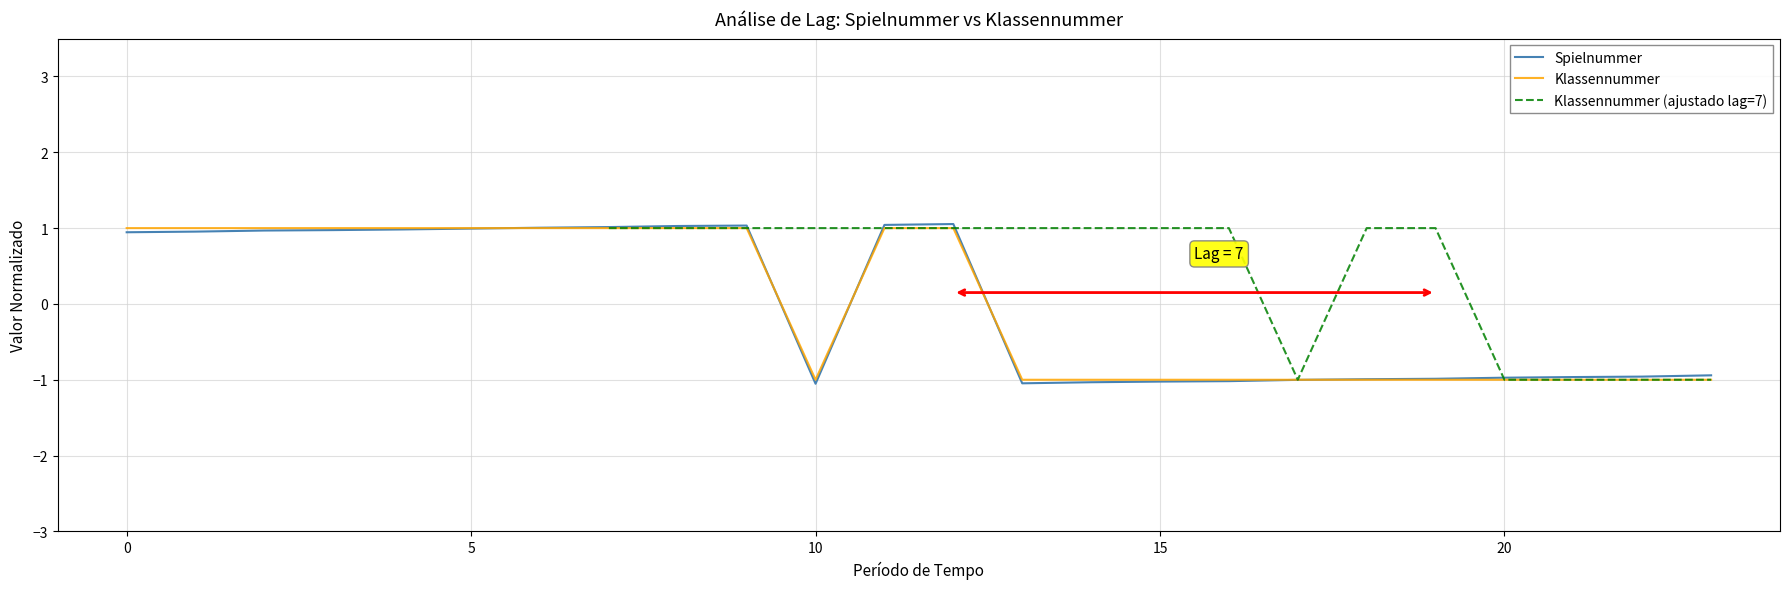

Where is the first local minimum for Klassennummer?

10